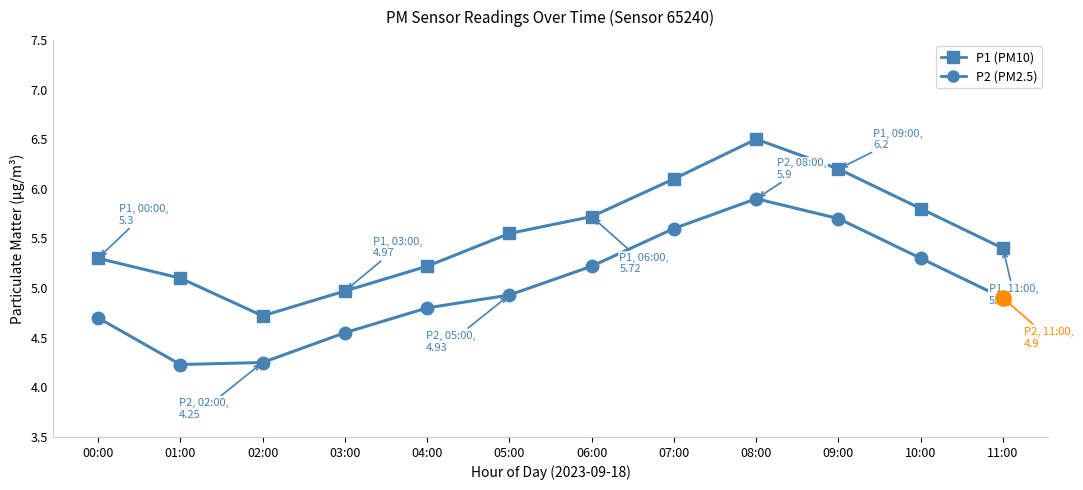

What is the greatest value displayed?

6.5